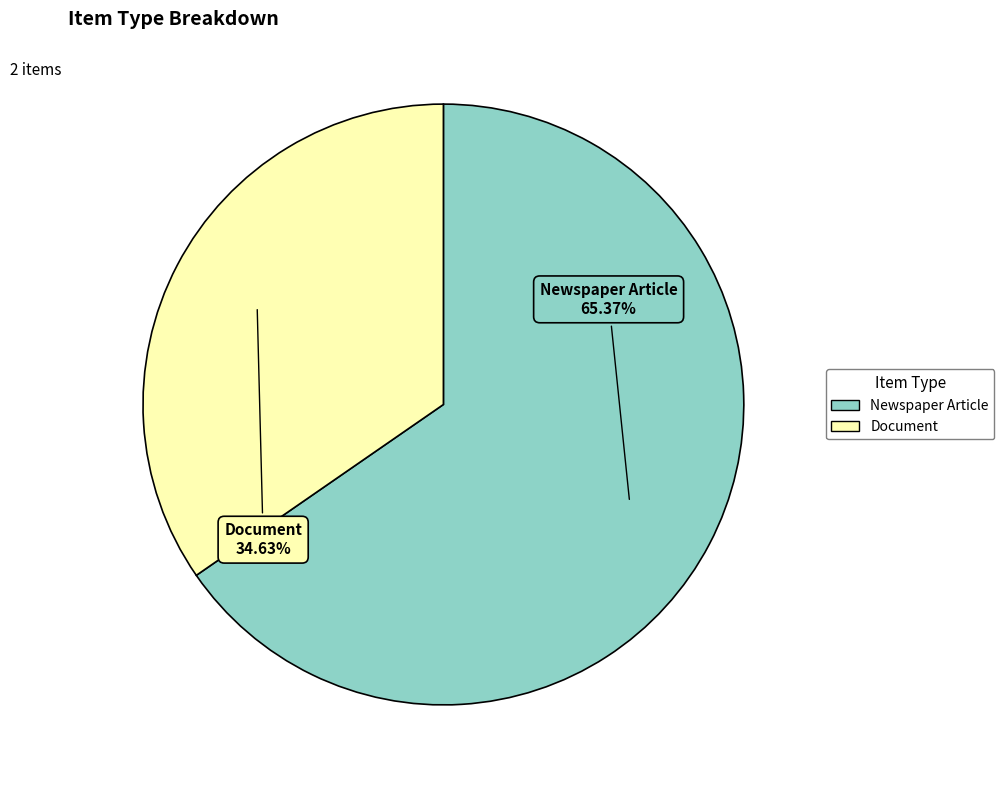

To the nearest percent, what is the average slice percentage?

50%